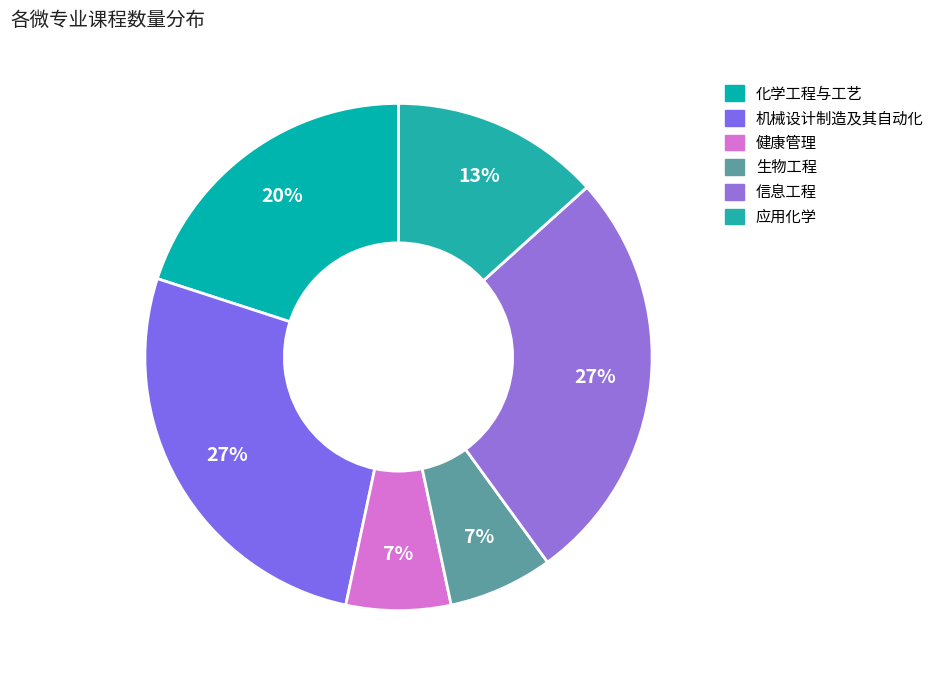

What percentage is the 生物工程 slice, to the nearest percent?

7%